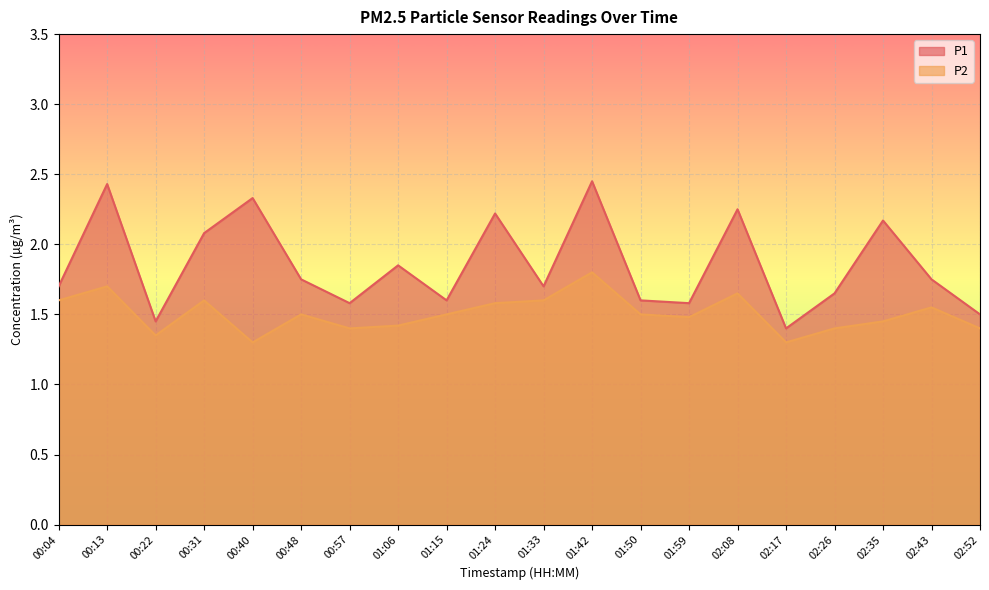

Does the chart display data point markers on the line(s)?

No